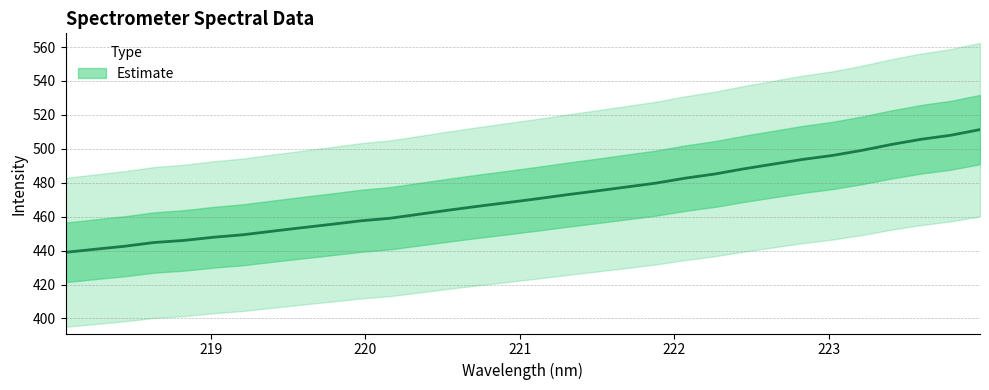

What is the difference between the maximum and second lowest values?

70.5